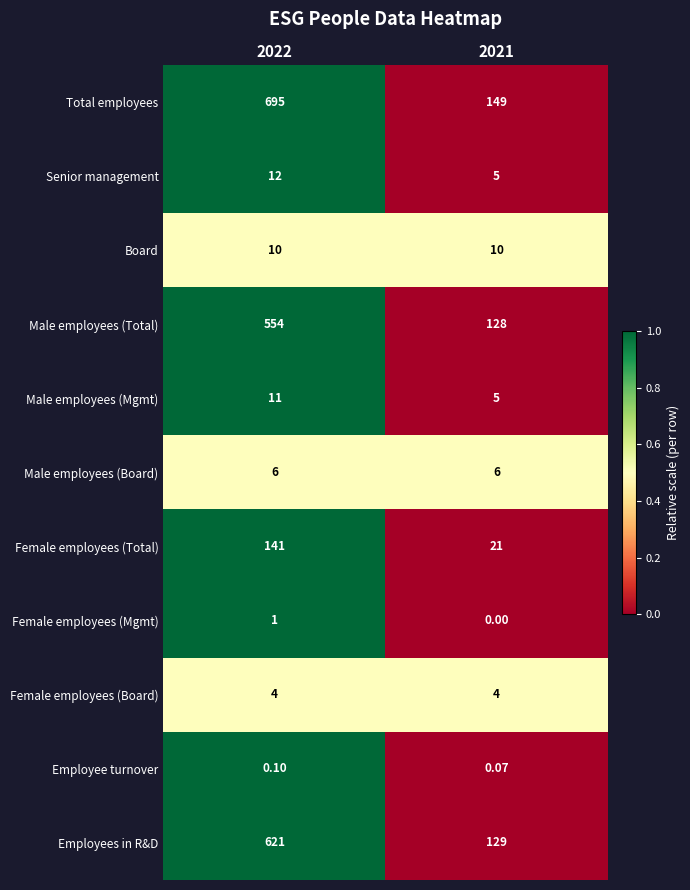

Rank the series at 2022 from lowest to highest value.

Employee turnover, Female employees (Mgmt), Female employees (Board), Male employees (Board), Board, Male employees (Mgmt), Senior management, Female employees (Total), Male employees (Total), Employees in R&D, Total employees